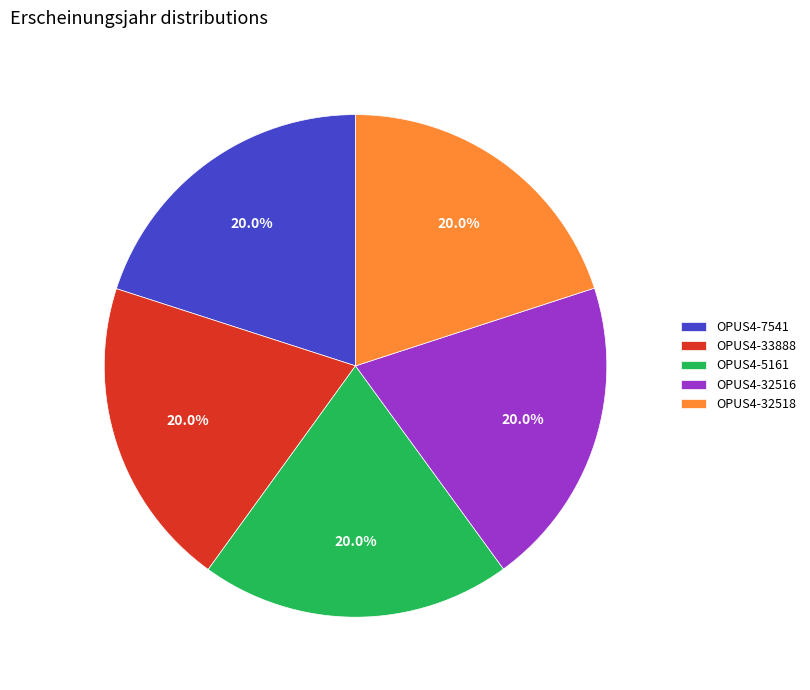

Approximately how many times larger is the value at OPUS4-7541 compared to OPUS4-32518?

1.0